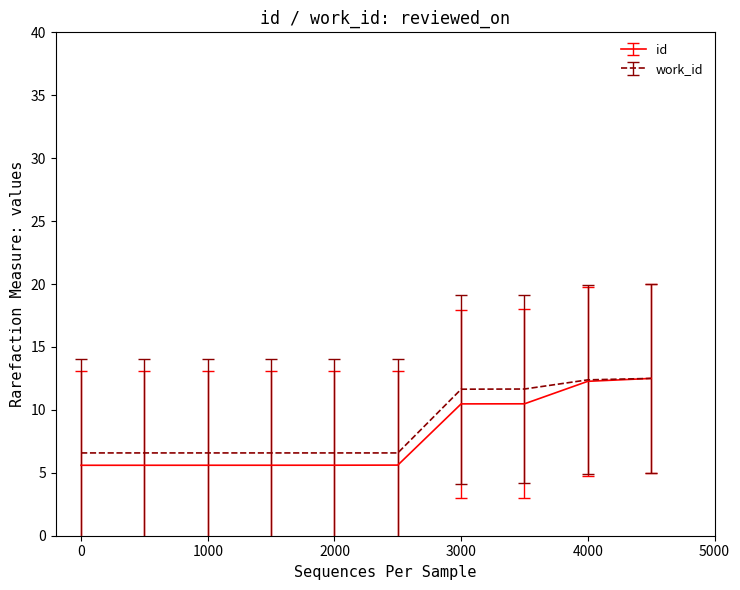

What are all the series names shown in the legend?

id, work_id